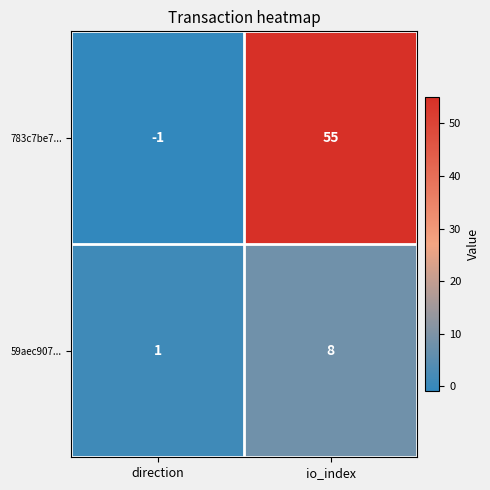

List the series in order of their overall mean, lowest first.

59aec907..., 783c7be7...